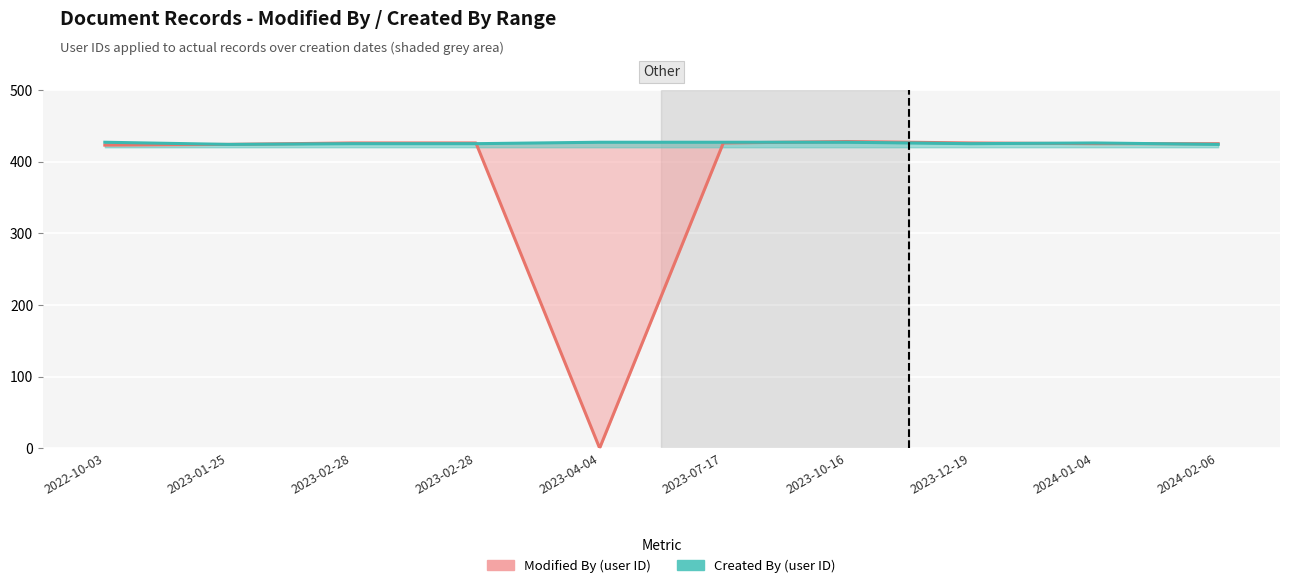

How many lines are shown in the chart?

2